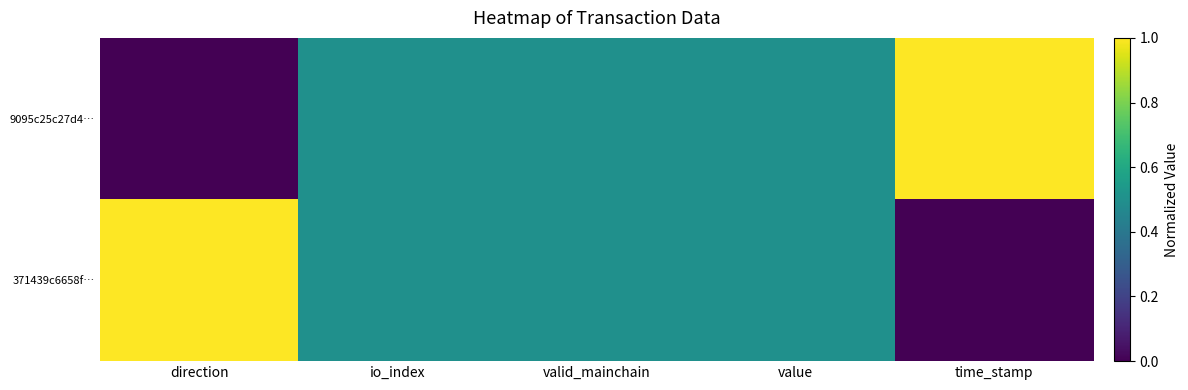

Between io_index and valid_mainchain, which is larger?

io_index